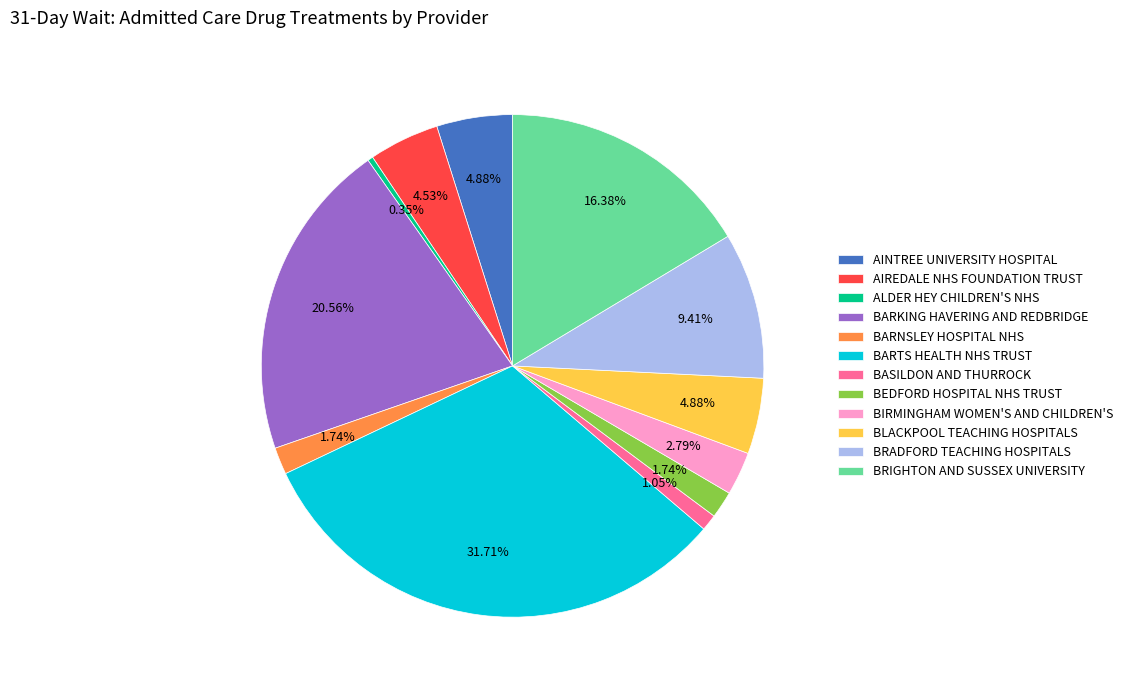

Between BARNSLEY HOSPITAL NHS and BARKING HAVERING AND REDBRIDGE, which is larger?

BARKING HAVERING AND REDBRIDGE